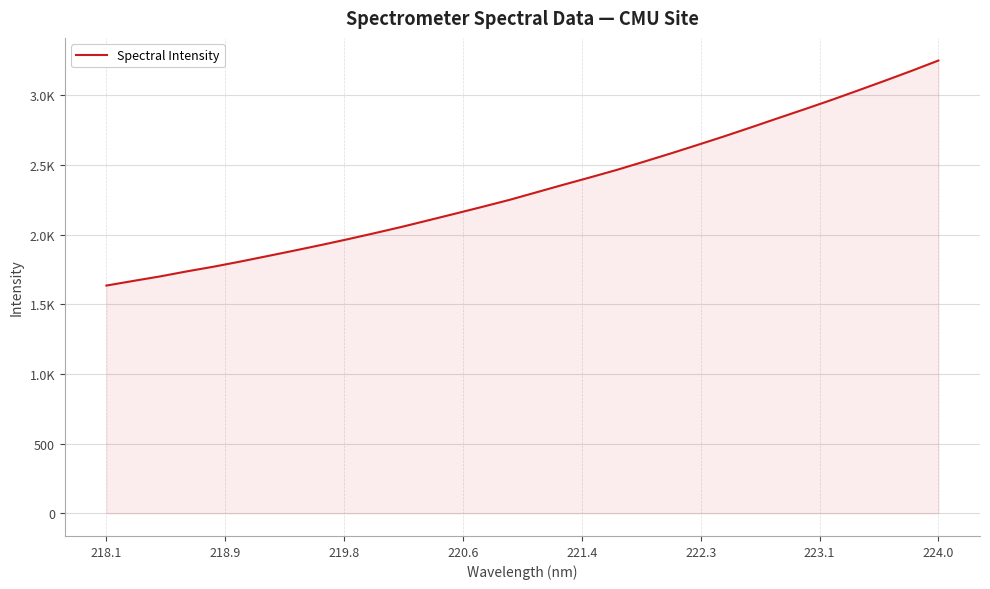

Does the chart display data point markers on the line(s)?

No